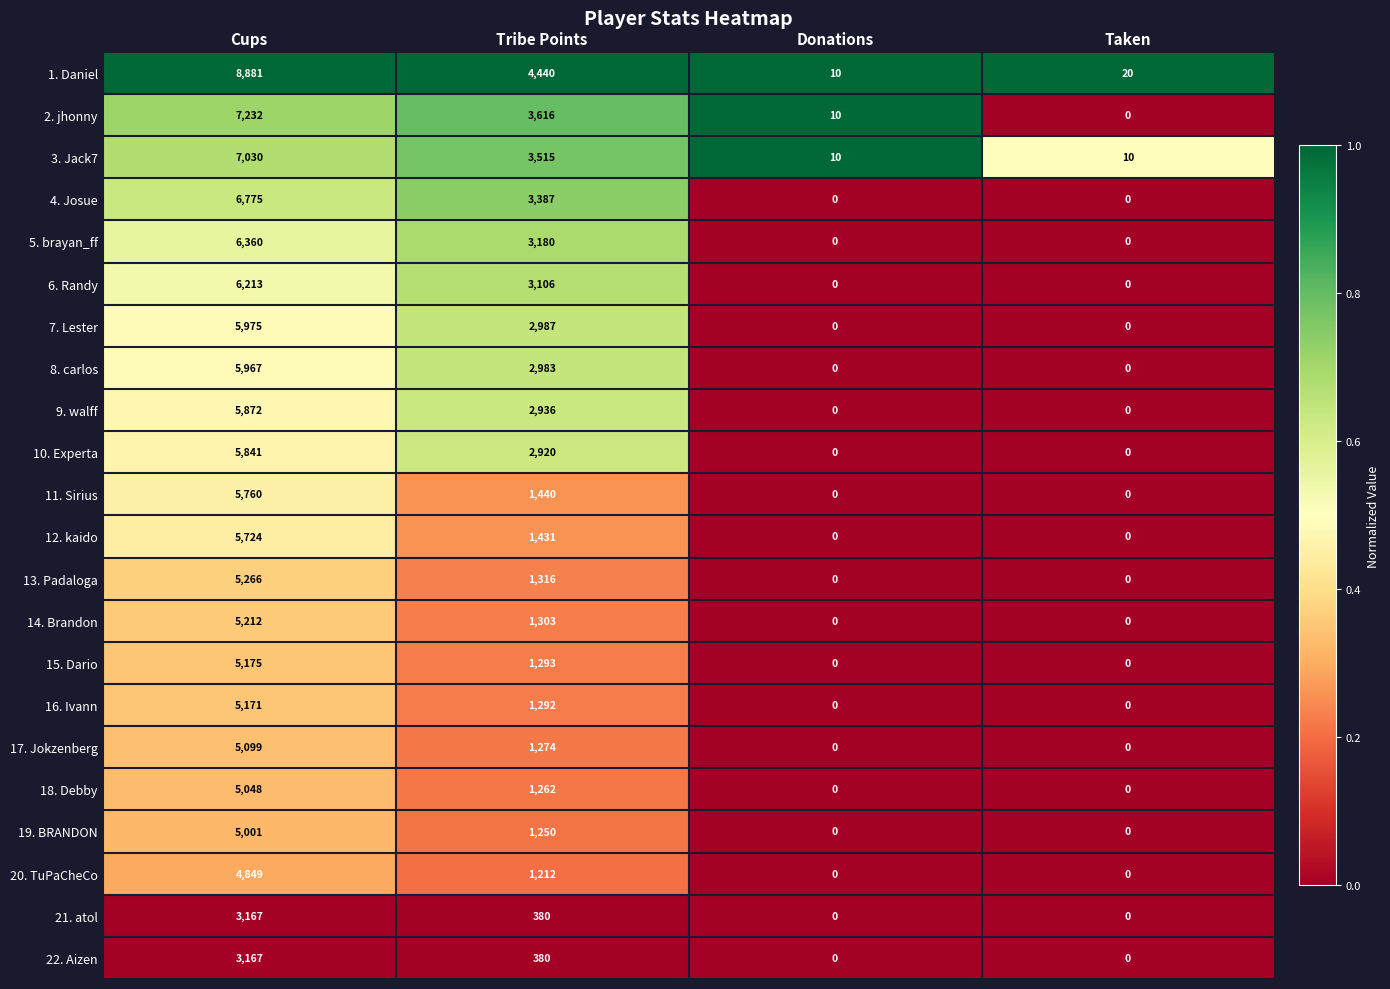

Count the 20. TuPaCheCo values in the range 0 to 4849.

4